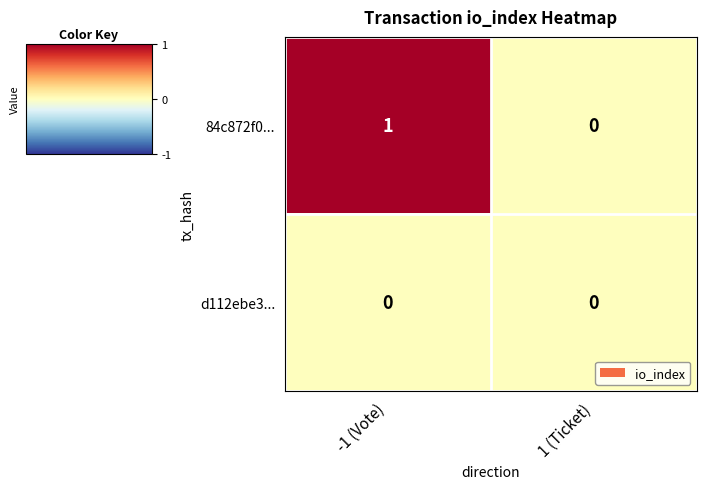

Between -1 (Vote) and 1 (Ticket), which series saw the biggest shift?

84c872f0...